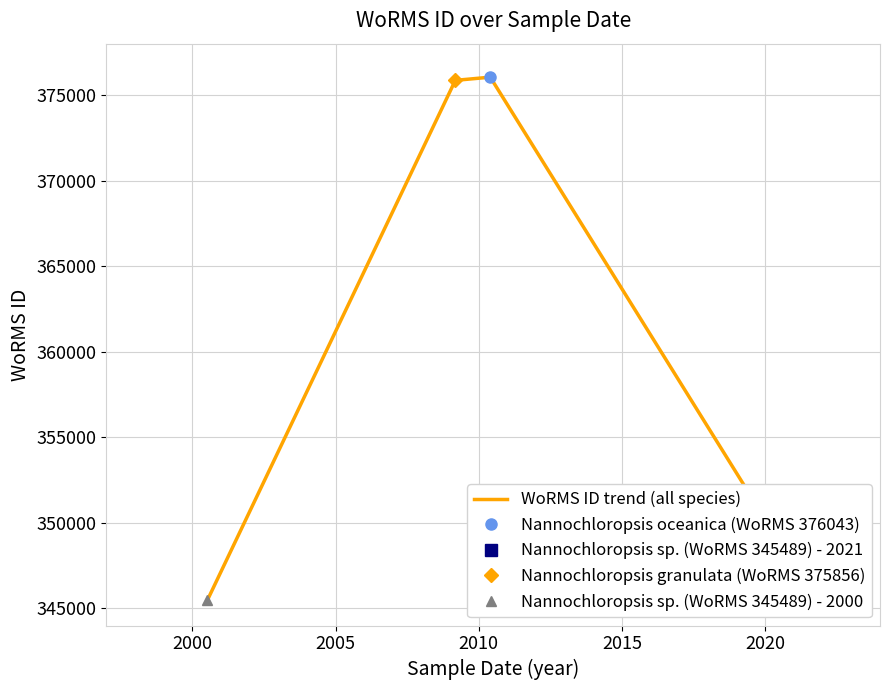

What is the greatest value displayed?

376043